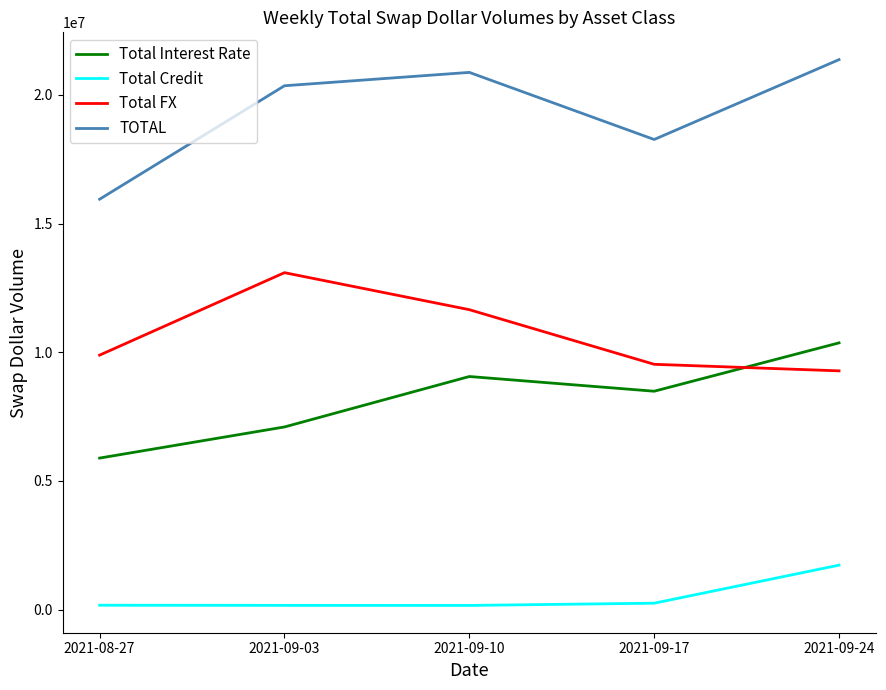

Count the number of categories in the chart.

5